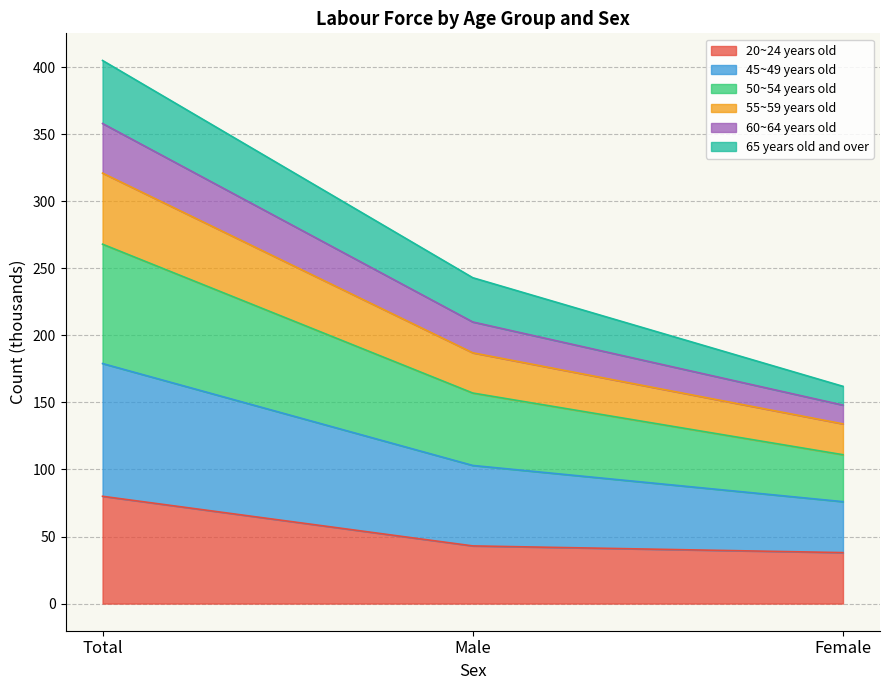

Which category has the highest value in the 20~24 years old series?

Total